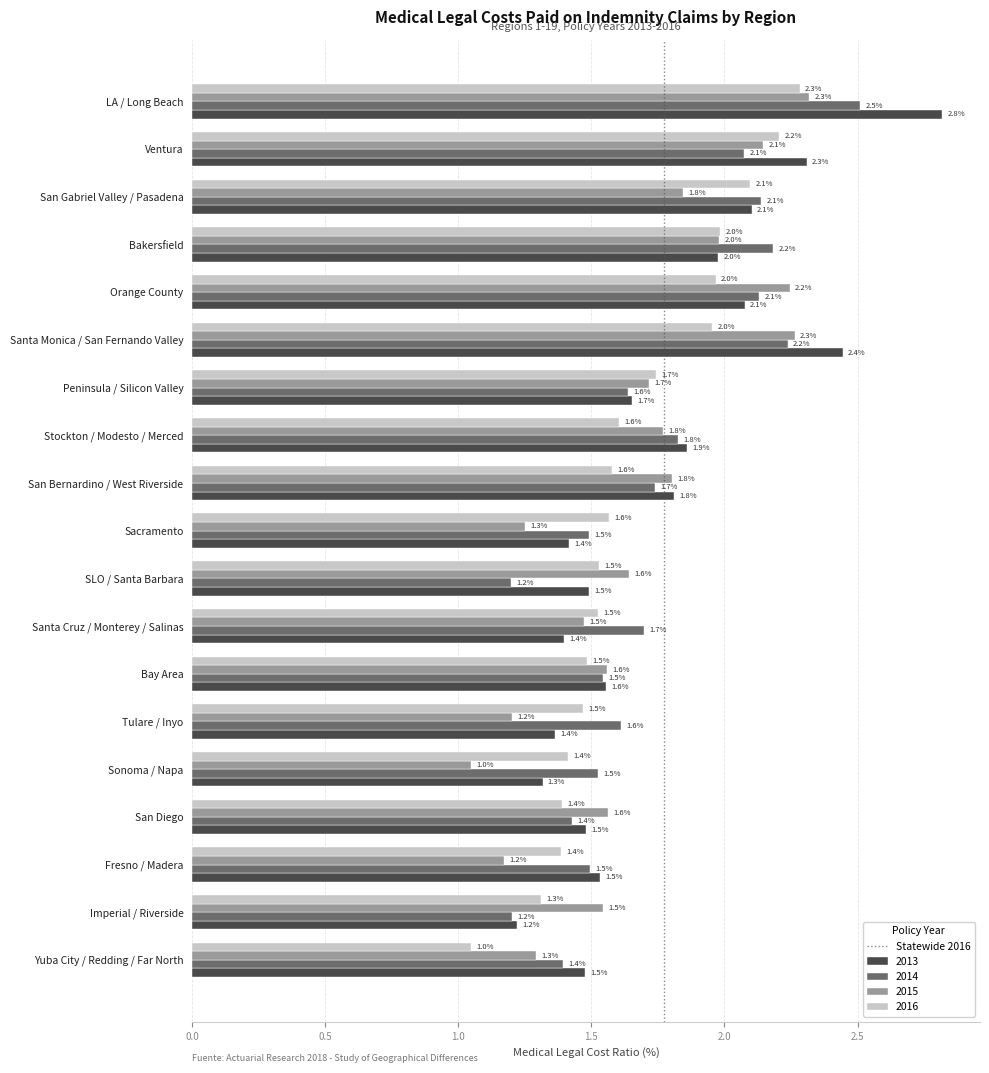

Where is 2016 nearest to the value 1?

Yuba City / Redding / Far North